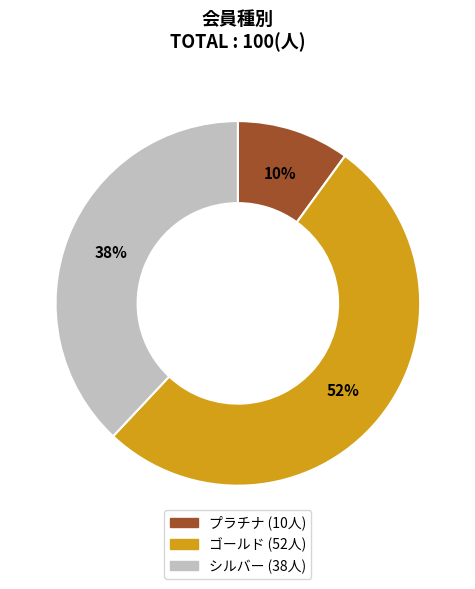

Approximately how many times larger is the value at ゴールド compared to プラチナ?

5.2